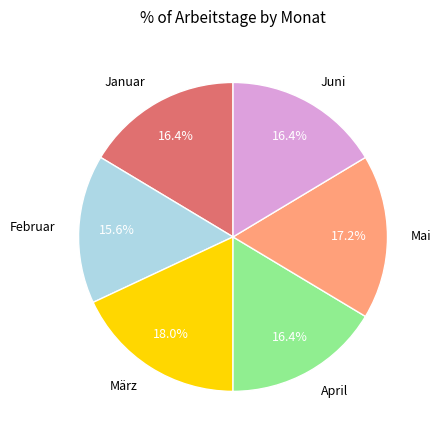

To the nearest percent, what percentage of the pie is Juni?

16%